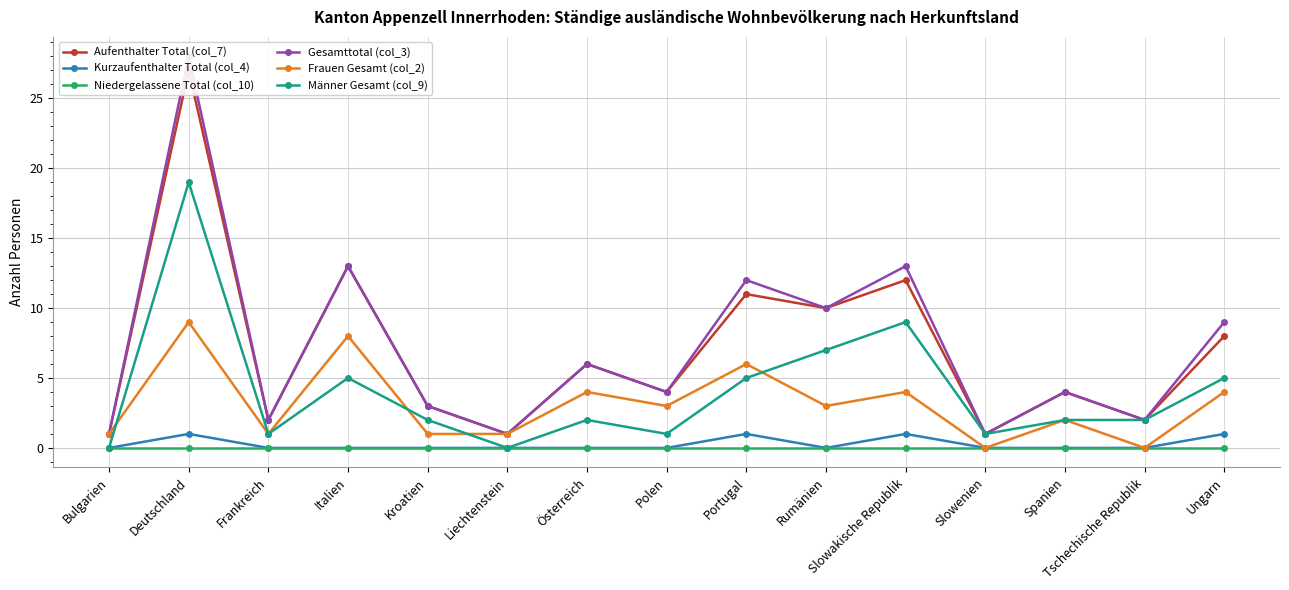

What is the sum of all Kurzaufenthalter Total (col_4) values?

4